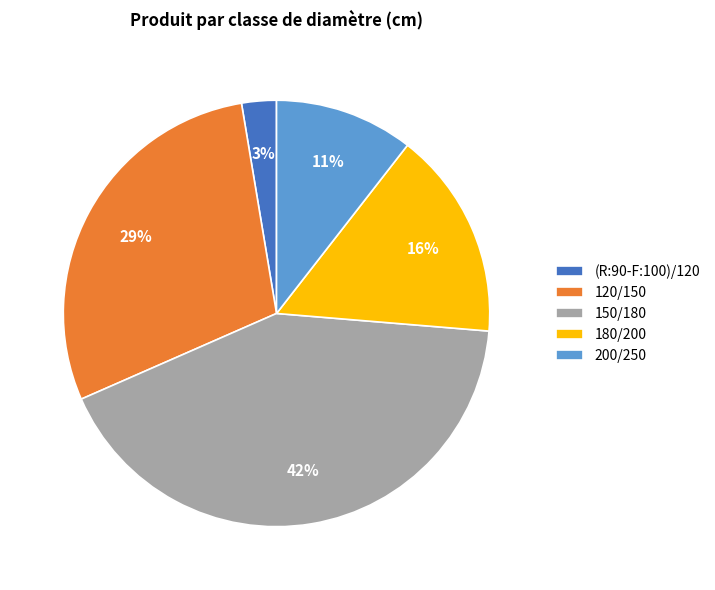

True or false: 200/250 accounts for 4% of the total.

False